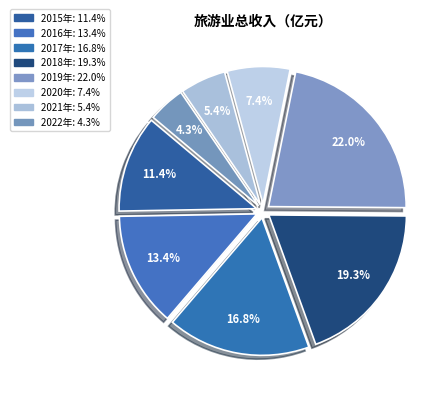

How many segments does this pie chart have?

8